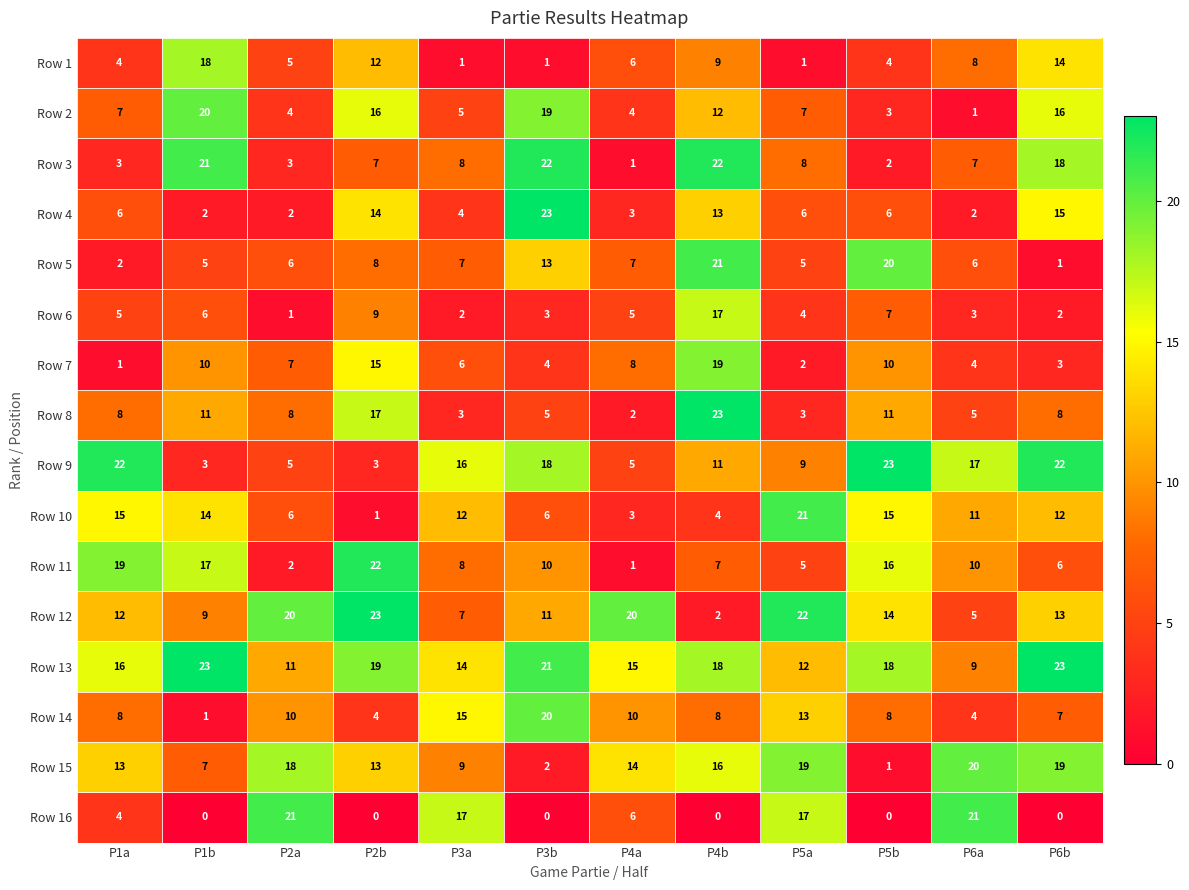

Rank the series at P3b from lowest to highest value.

Row 16, Row 1, Row 15, Row 6, Row 7, Row 8, Row 10, Row 11, Row 12, Row 5, Row 9, Row 2, Row 14, Row 13, Row 3, Row 4